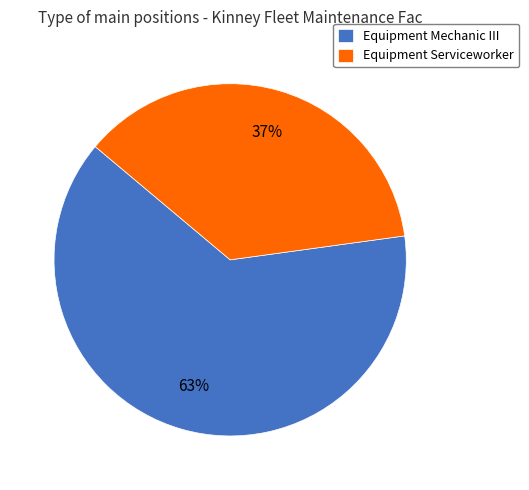

Do Equipment Serviceworker and Equipment Mechanic III together represent more than half of the pie?

Yes